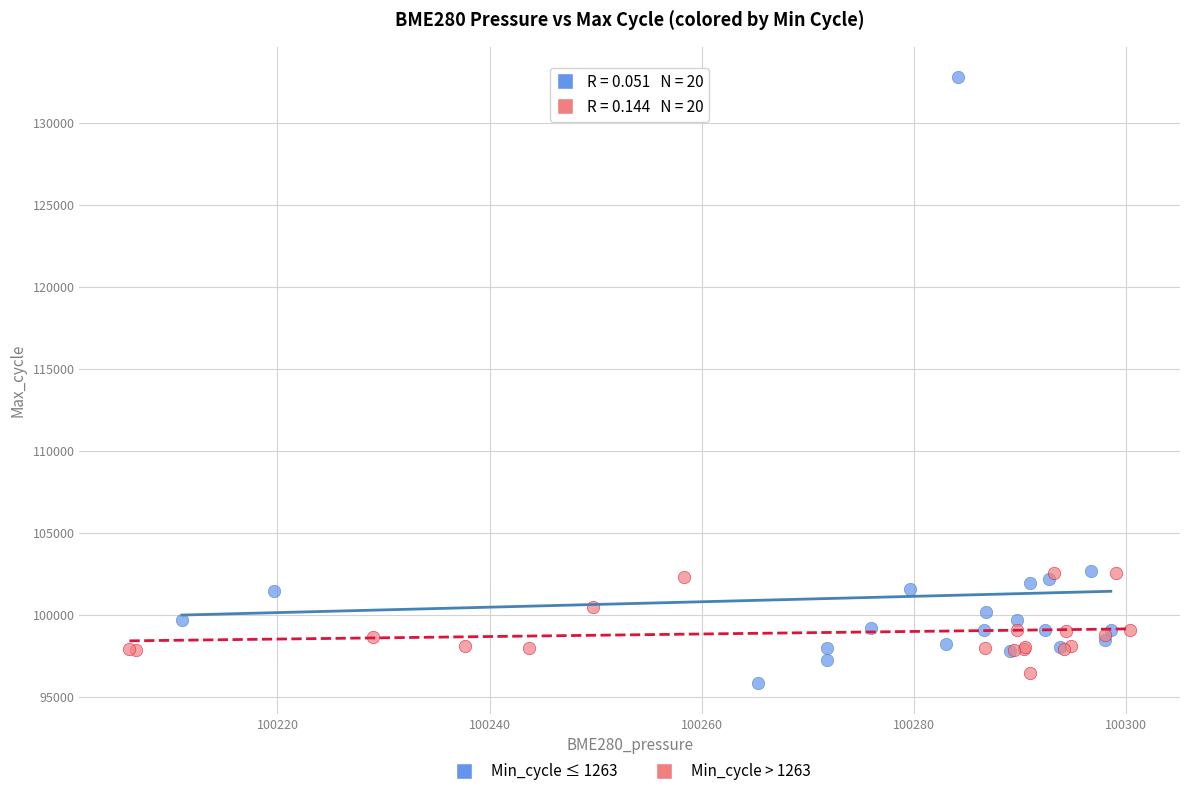

Which series reaches the maximum Y coordinate?

Min_cycle ≤ 1263